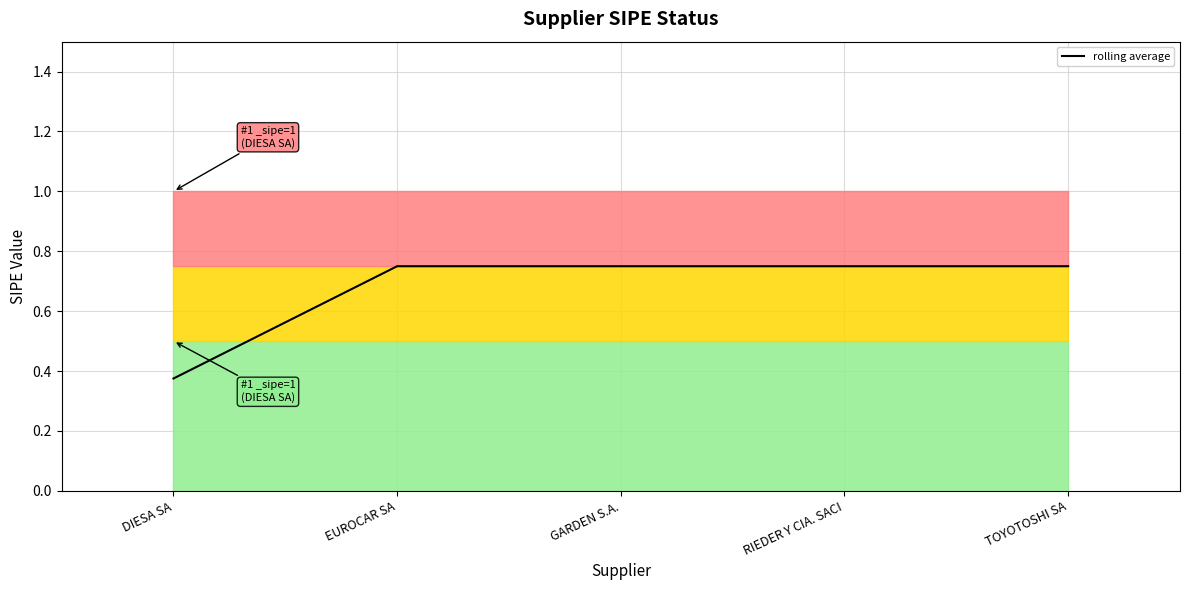

What is the label of the 5th point from the left?

TOYOTOSHI SA